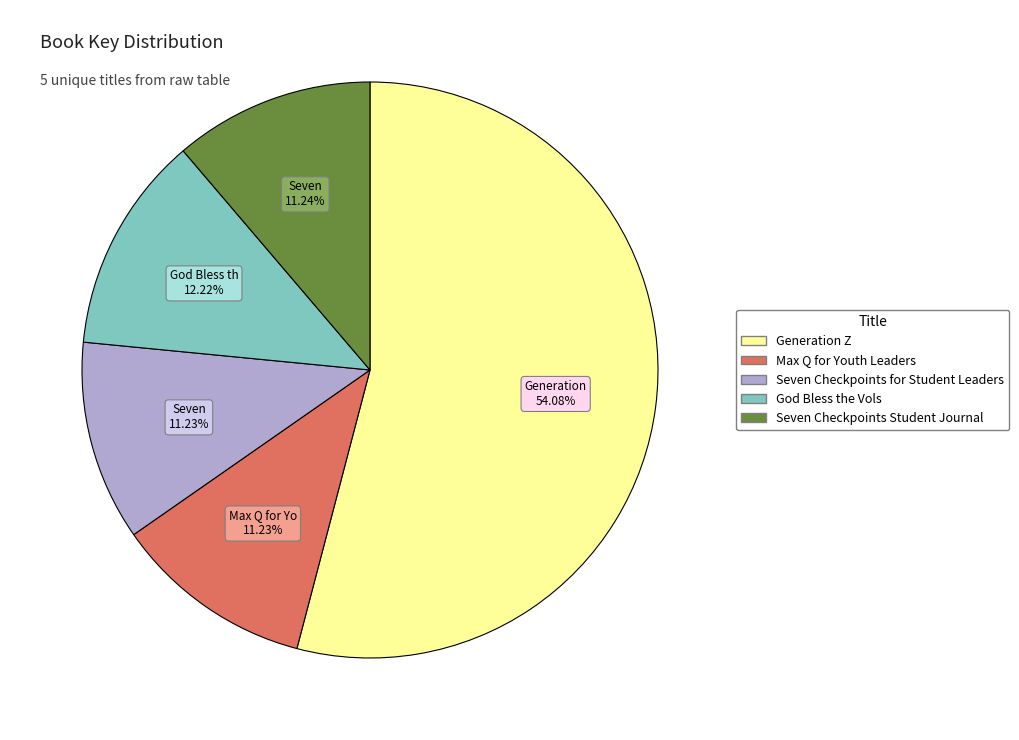

Combined, do Generation Z and Max Q for Youth Leaders account for over 50%?

Yes